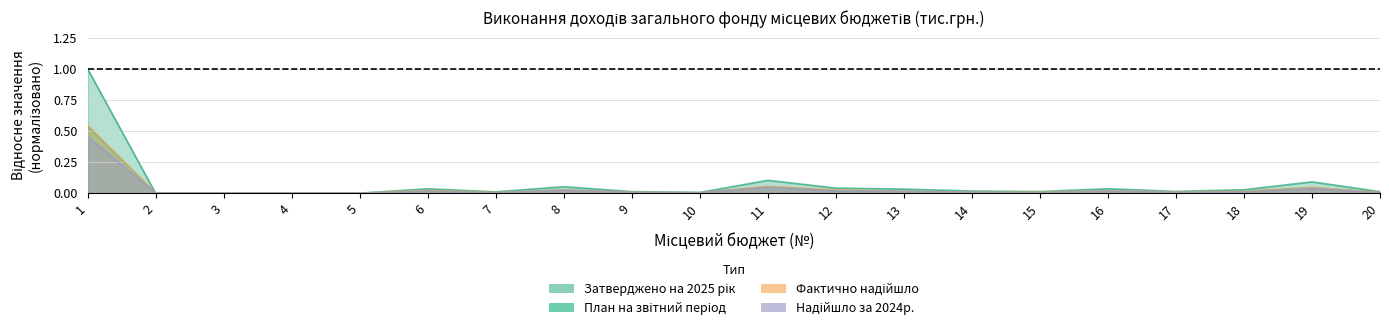

At which label does Надійшло за 2024р. reach its minimum?

5